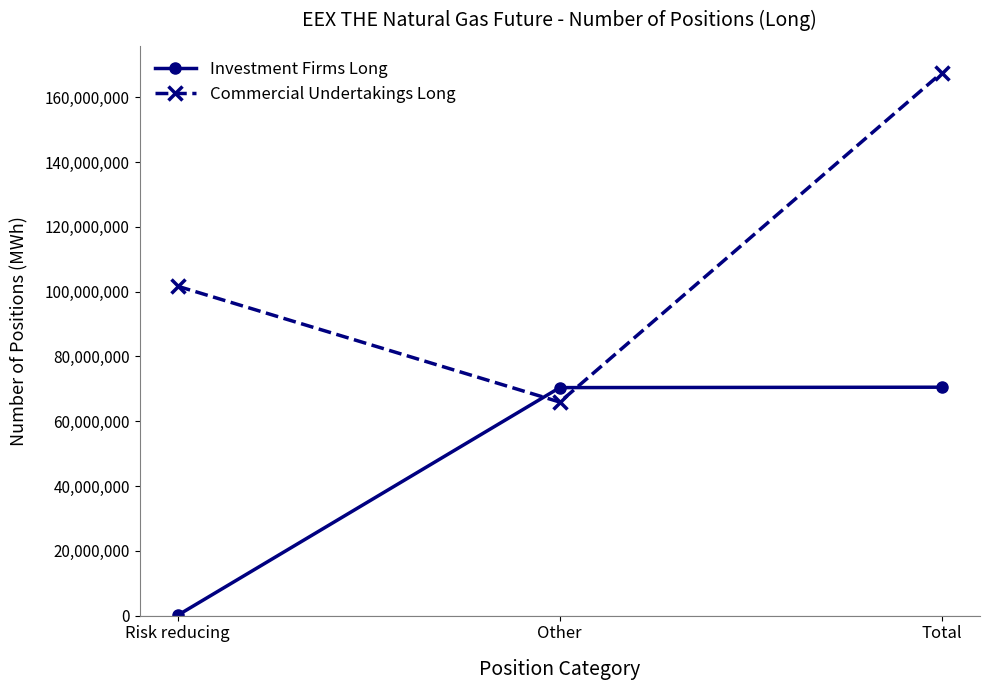

What is the sum of all Investment Firms Long values?

141018774